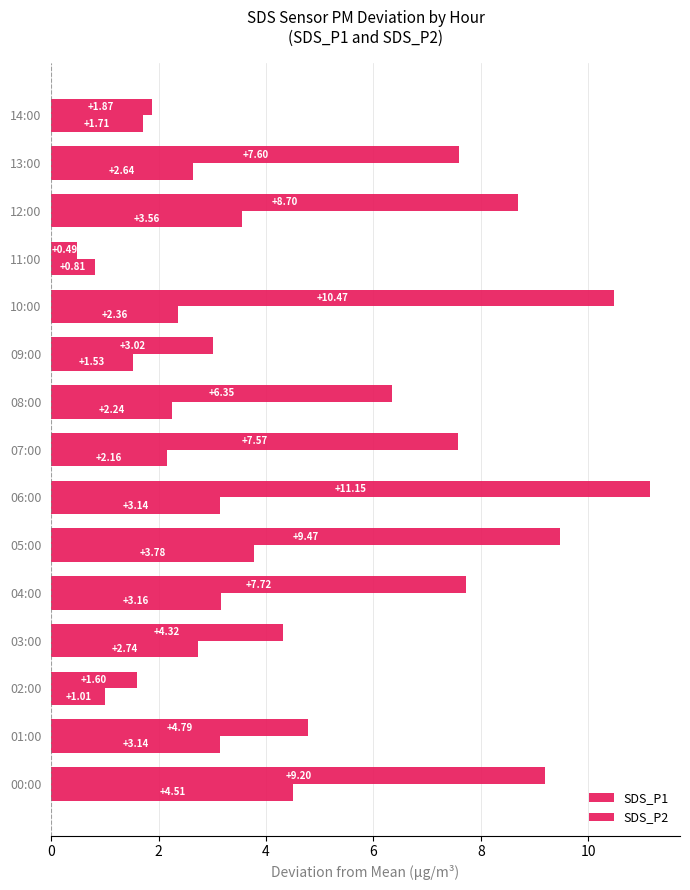

What is the minimum value for SDS_P1?

0.5